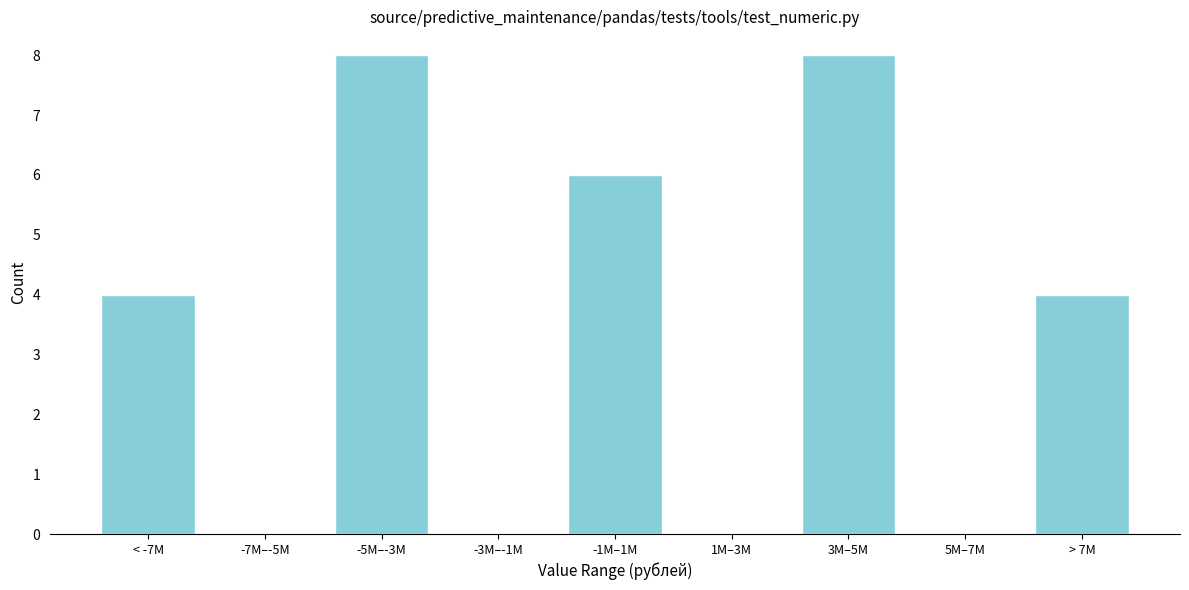

Reading left to right, list all the values displayed in this chart.

< -7M=4	-7M–-5M=0	-5M–-3M=8	-3M–-1M=0	-1M–1M=6	1M–3M=0	3M–5M=8	5M–7M=0	> 7M=4